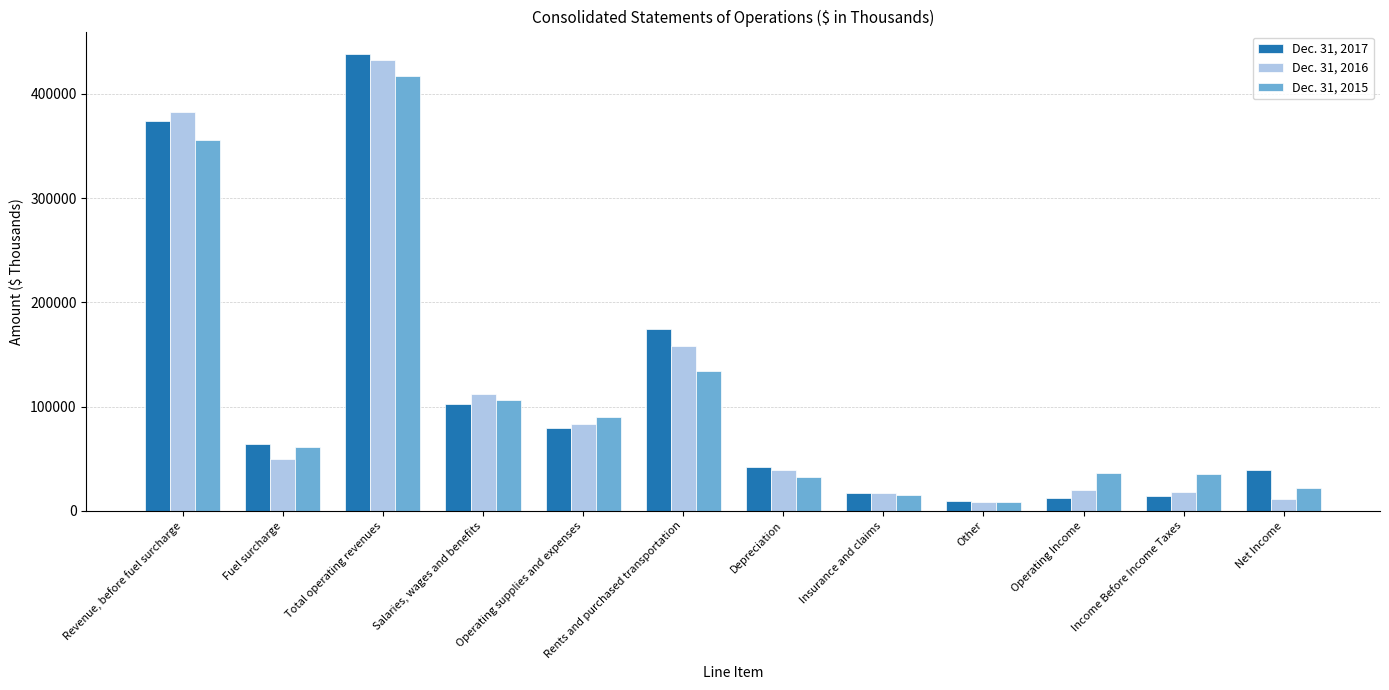

What is the average value of the Dec. 31, 2015 series?

109439